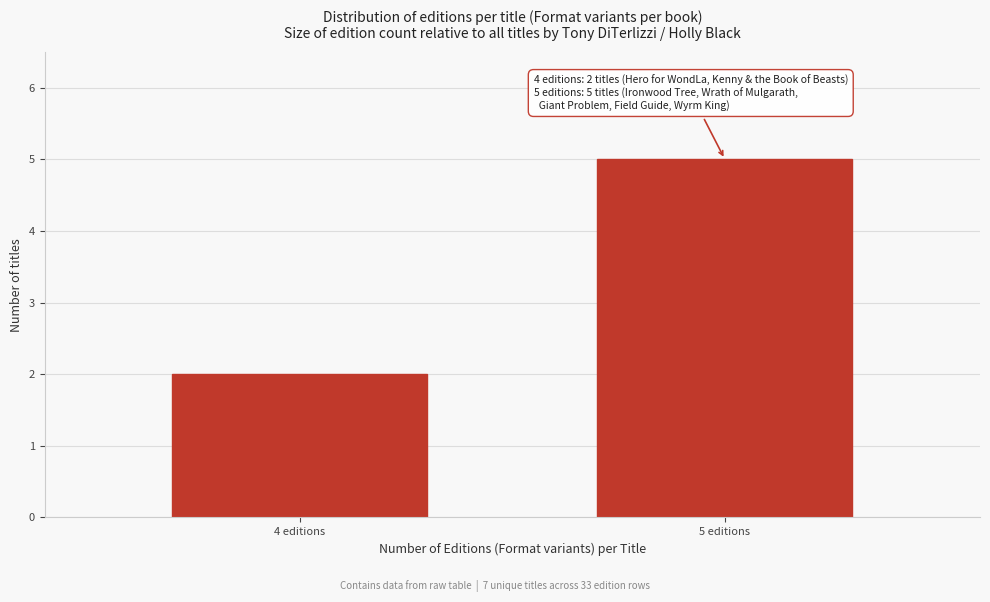

Reading left to right, list all the values displayed in this chart.

4 editions=2	5 editions=5